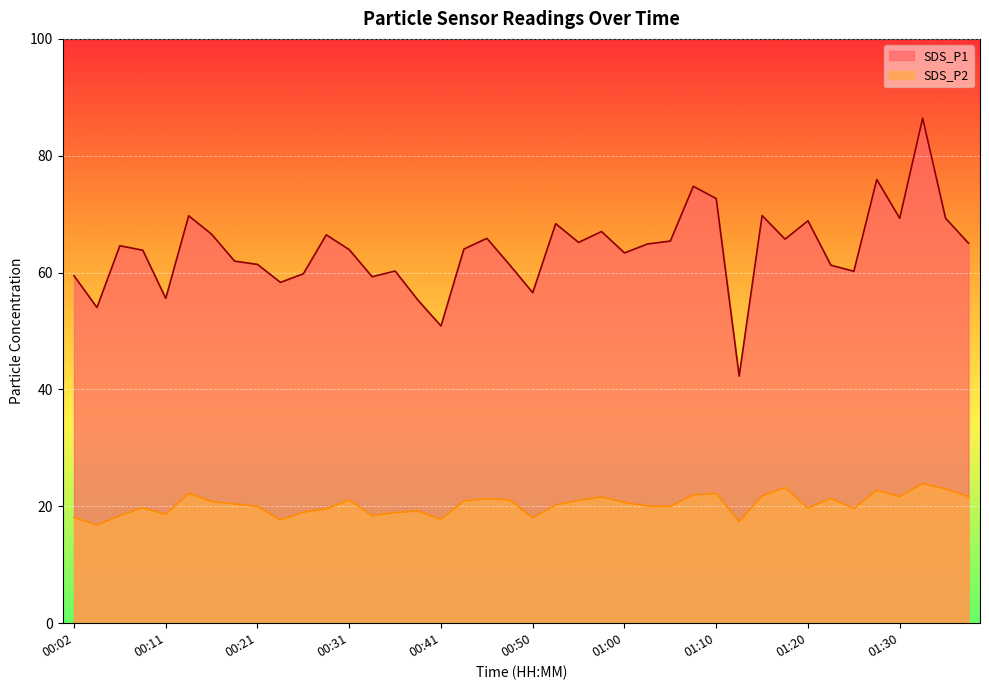

How many interior local valleys does the SDS_P2 series have?

11